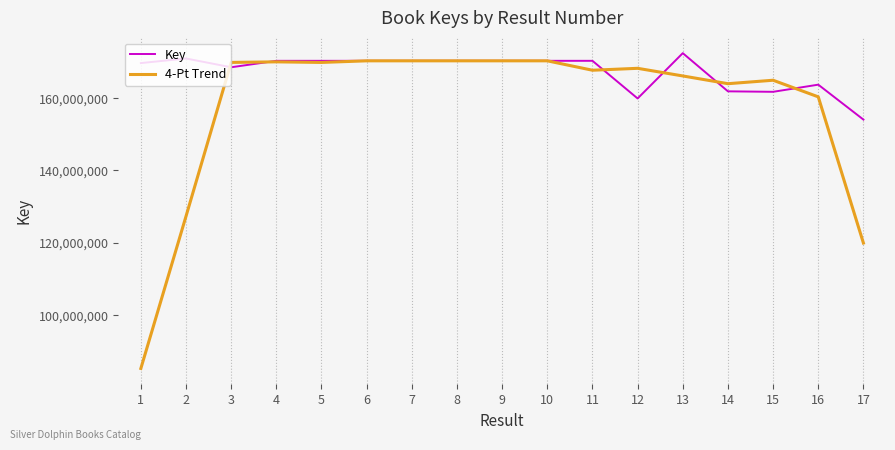

Which series has the widest spread of values?

4-Pt Trend